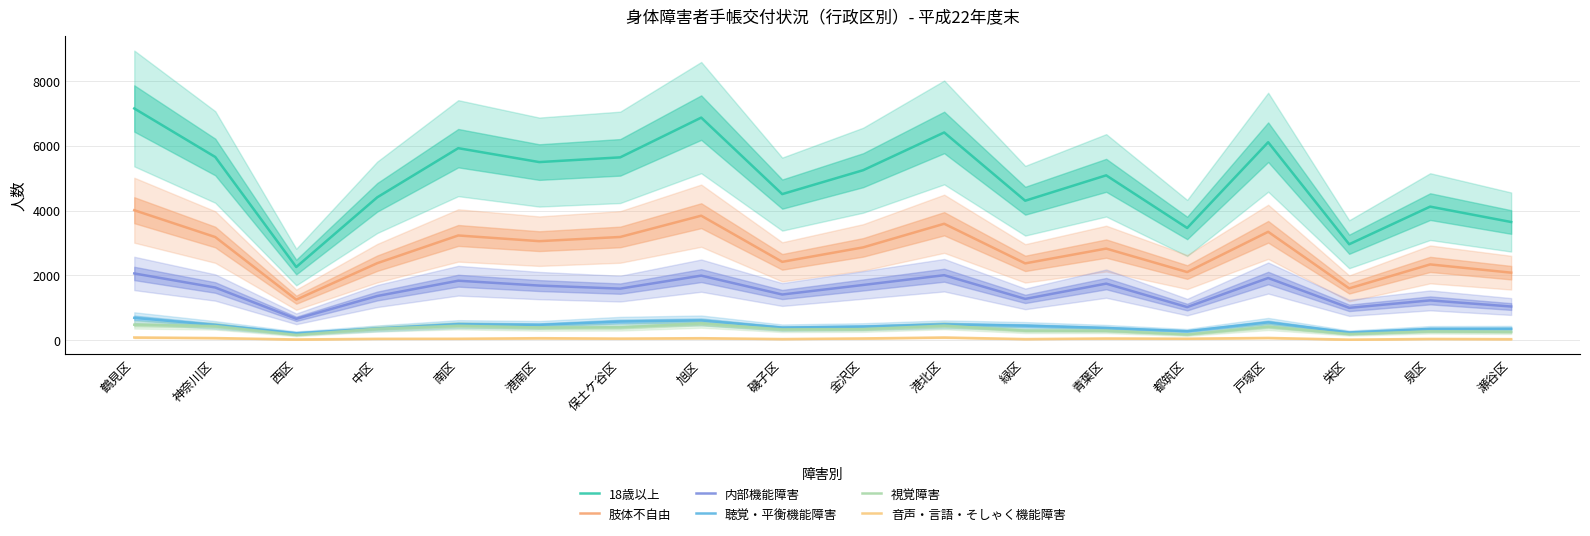

Is this an area chart (filled region under the line)?

No